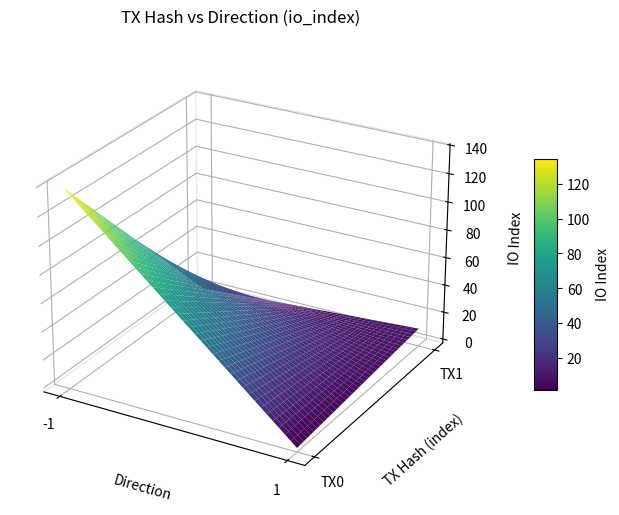

The adc74fc9088be70938de10b3768b78b3a57f871 series shows 5 at io_index. True or false?

False